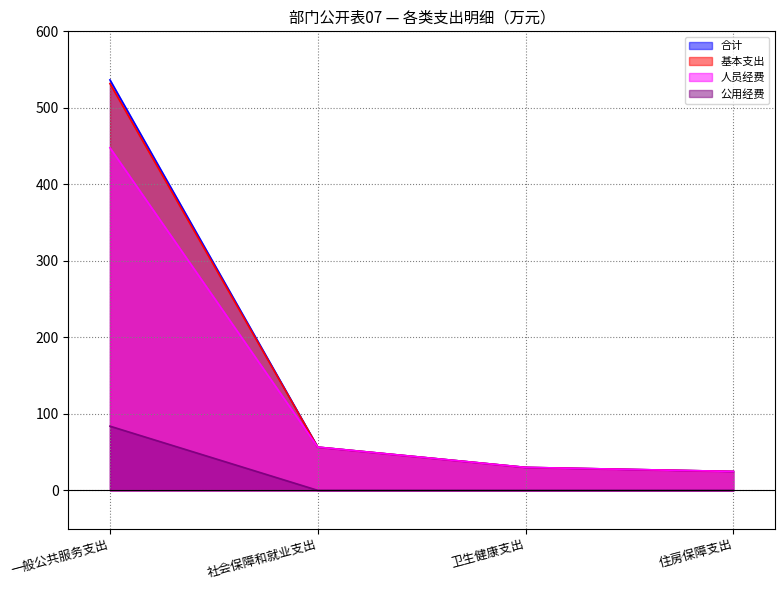

The value of 基本支出 at 社会保障和就业支出 is 56.5. True or false?

True